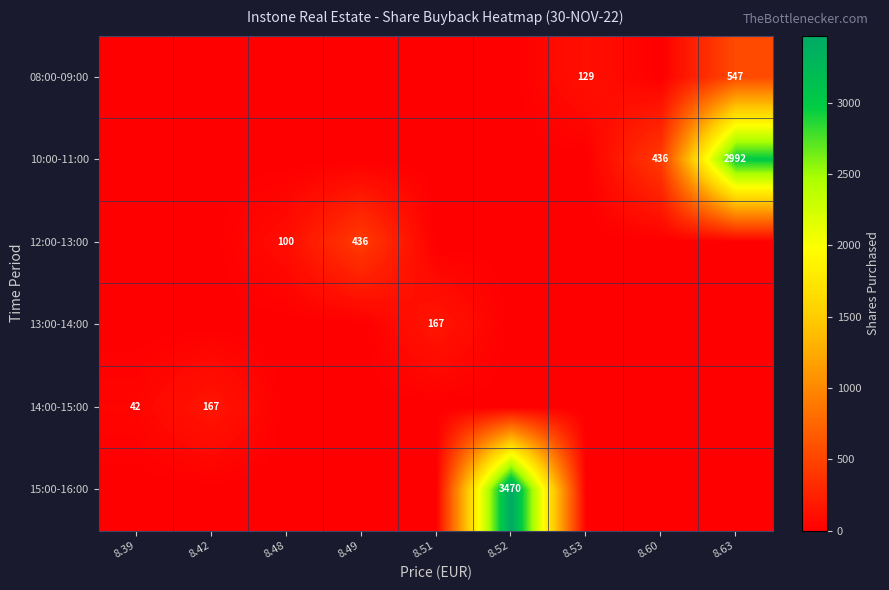

The 10:00-11:00 series shows 624 at 8.60. True or false?

False